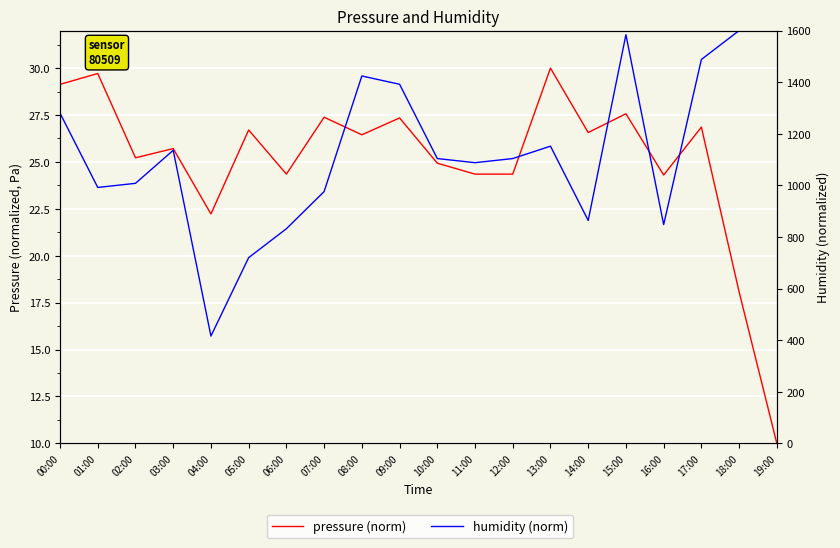

What is the label of the 14th point from the right?

06:00